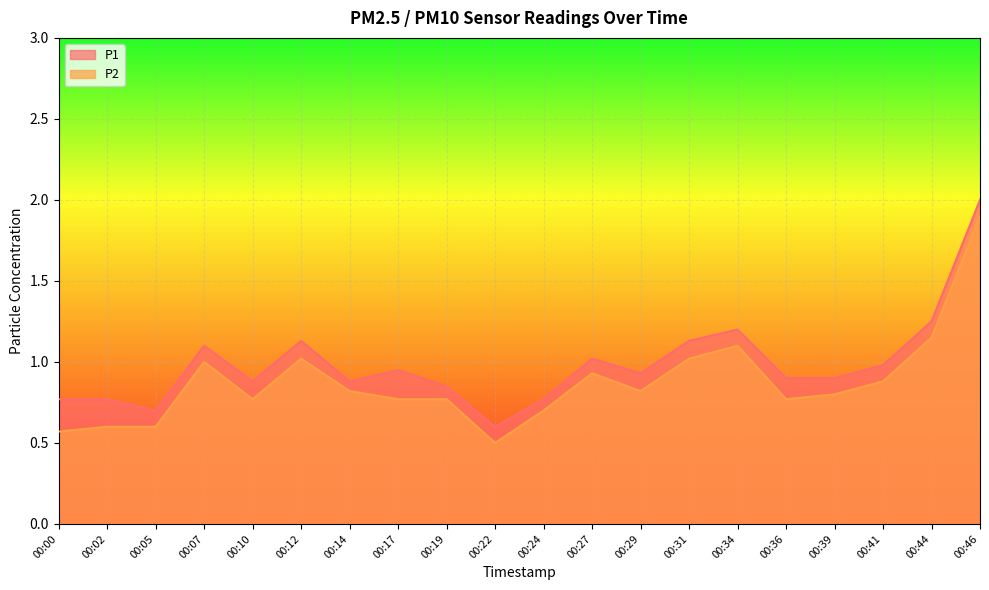

Reading right to left, list all the values displayed in this chart.

P1: 2.0	1.2	1.0	0.9	0.9	1.2	1.1	0.9	1.0	0.8	0.6	0.8	0.9	0.9	1.1	0.9	1.1	0.7	0.8	0.8
P2: 1.9	1.1	0.9	0.8	0.8	1.1	1.0	0.8	0.9	0.7	0.5	0.8	0.8	0.8	1.0	0.8	1.0	0.6	0.6	0.6